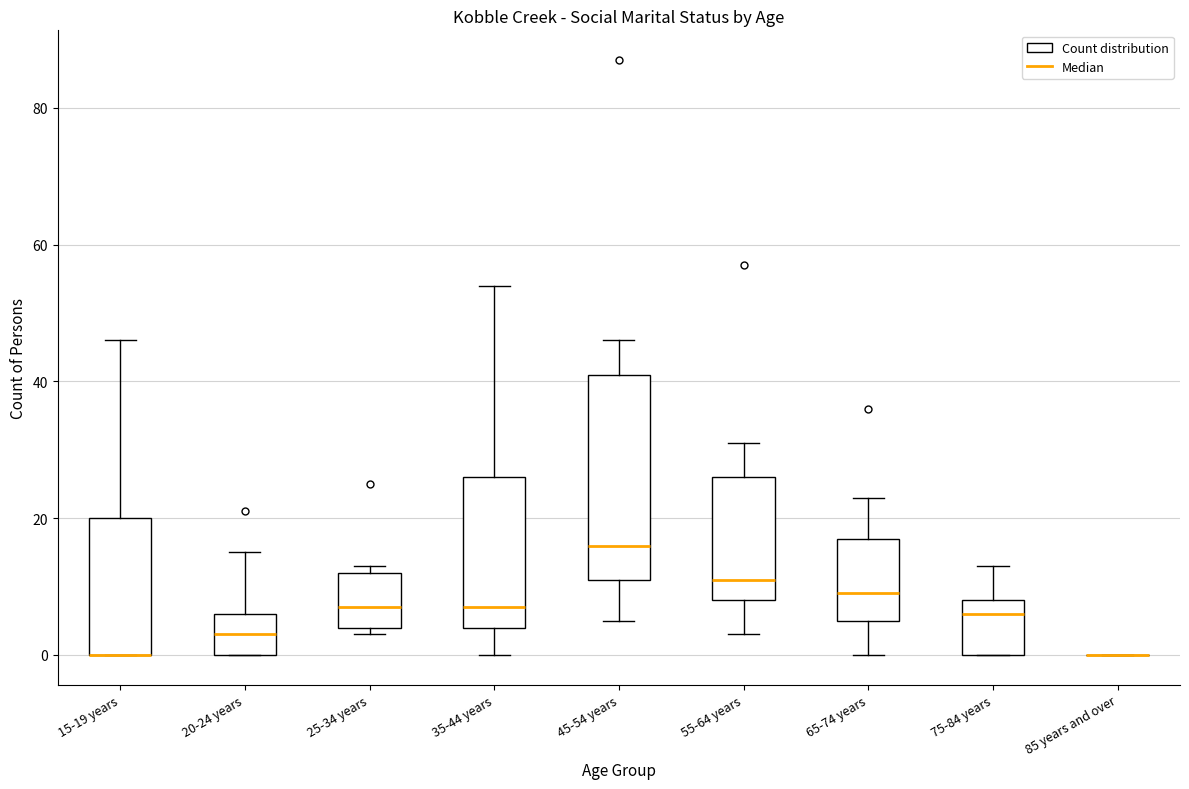

Reading left to right, transcribe this box plot: for each box, give where its median line is, the range the box spans, and where its two whiskers end, as read against the y-axis. The values are not printed on the chart, so give them approximately, as read against the axis.

15-19 years: median 0 (drawn on the box's lower edge), box 0 to 20, whiskers 0 to 46
20-24 years: median 4, box 0 to 6, whiskers 0 to 16
25-34 years: median 8, box 4 to 12, whiskers 4 (just below the box's lower edge) to 14
35-44 years: median 8, box 4 to 26, whiskers 0 to 54
45-54 years: median 16, box 12 to 42, whiskers 6 to 46
55-64 years: median 12, box 8 to 26, whiskers 4 to 32
65-74 years: median 10, box 6 to 18, whiskers 0 to 24
75-84 years: median 6, box 0 to 8, whiskers 0 to 14
85 years and over: box collapsed to a line at 0, whiskers 0 to 0